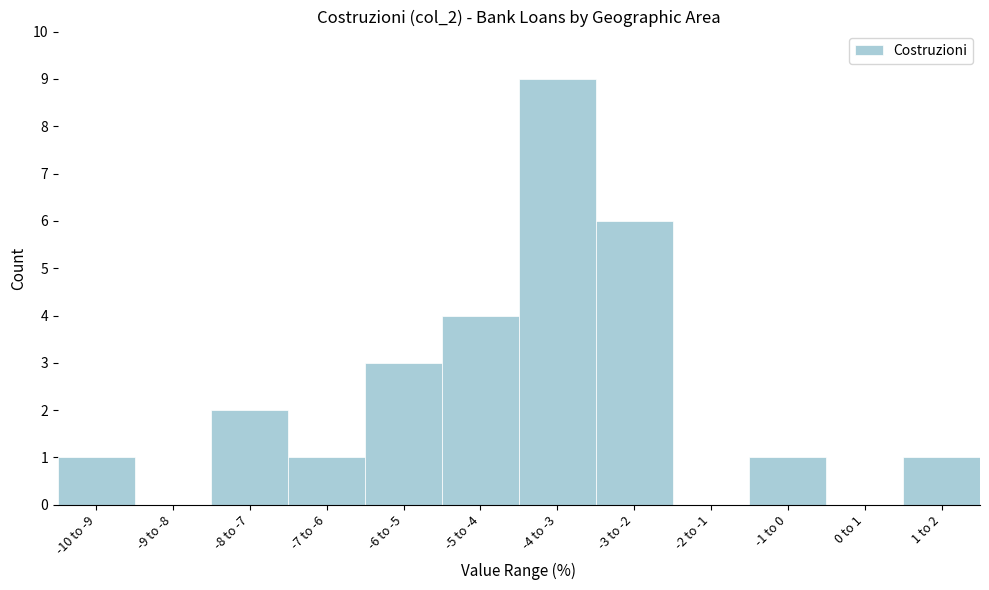

Reading left to right, transcribe all the data shown in this chart.

-10 to -9=1	-9 to -8=0	-8 to -7=2	-7 to -6=1	-6 to -5=3	-5 to -4=4	-4 to -3=9	-3 to -2=6	-2 to -1=0	-1 to 0=1	0 to 1=0	1 to 2=1